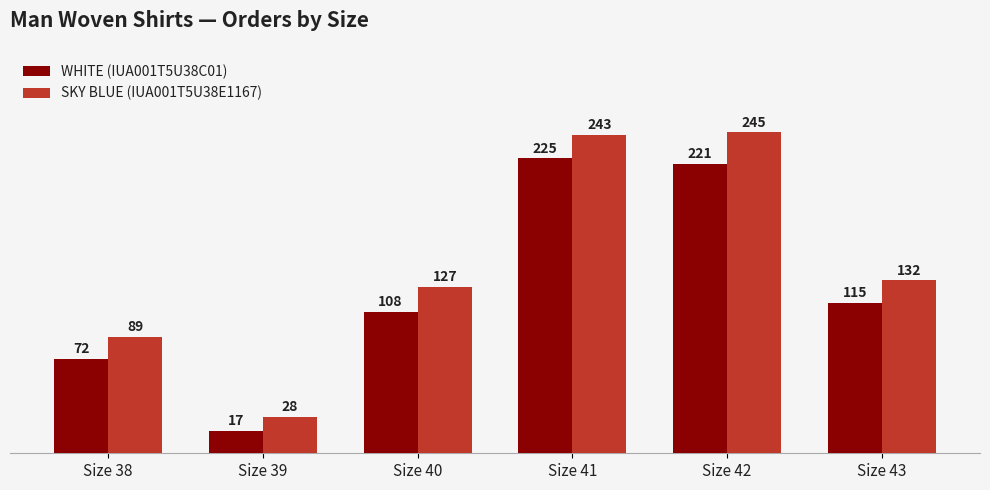

Is the value of WHITE (IUA001T5U38C01) at Size 43 greater than the value of SKY BLUE (IUA001T5U38E1167) at Size 40?

No